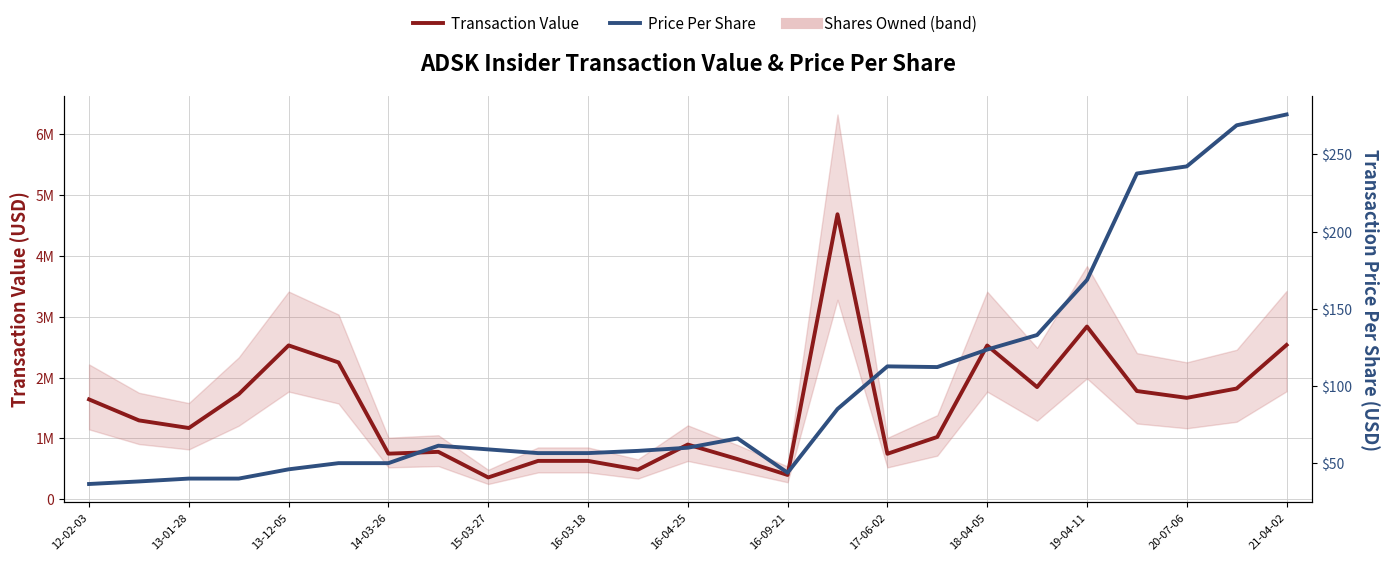

At how many categories does at least one series exceed 4276475?

1